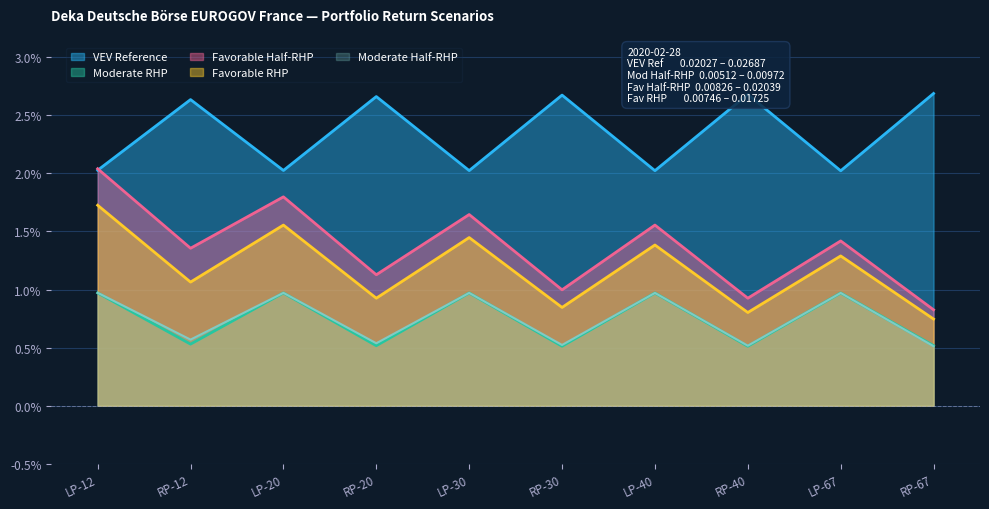

What is the label of the 9th point from the right?

RP-12